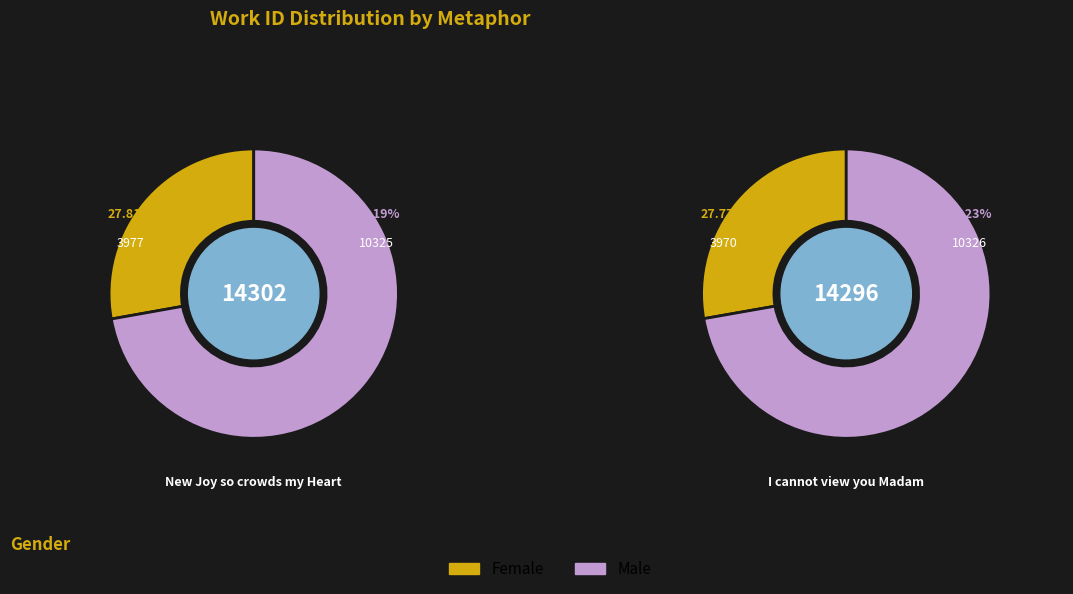

How many segments does this pie chart have?

2